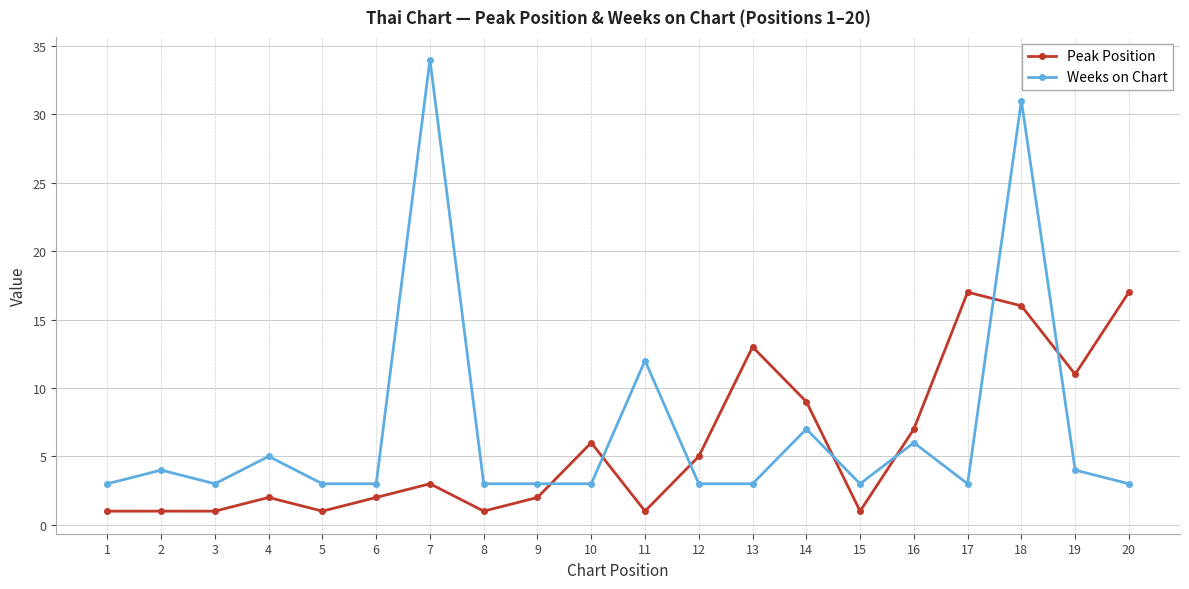

The value of Peak Position at 20 is 17. True or false?

True